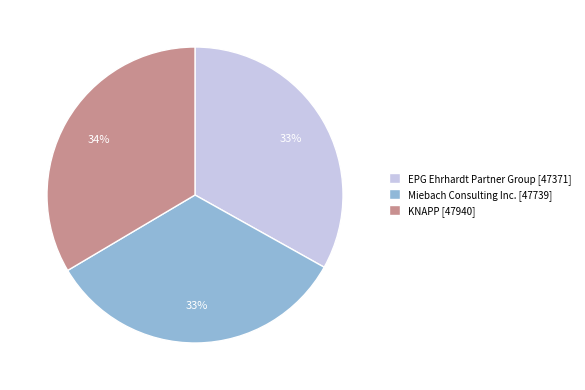

Does any single category account for the majority?

No